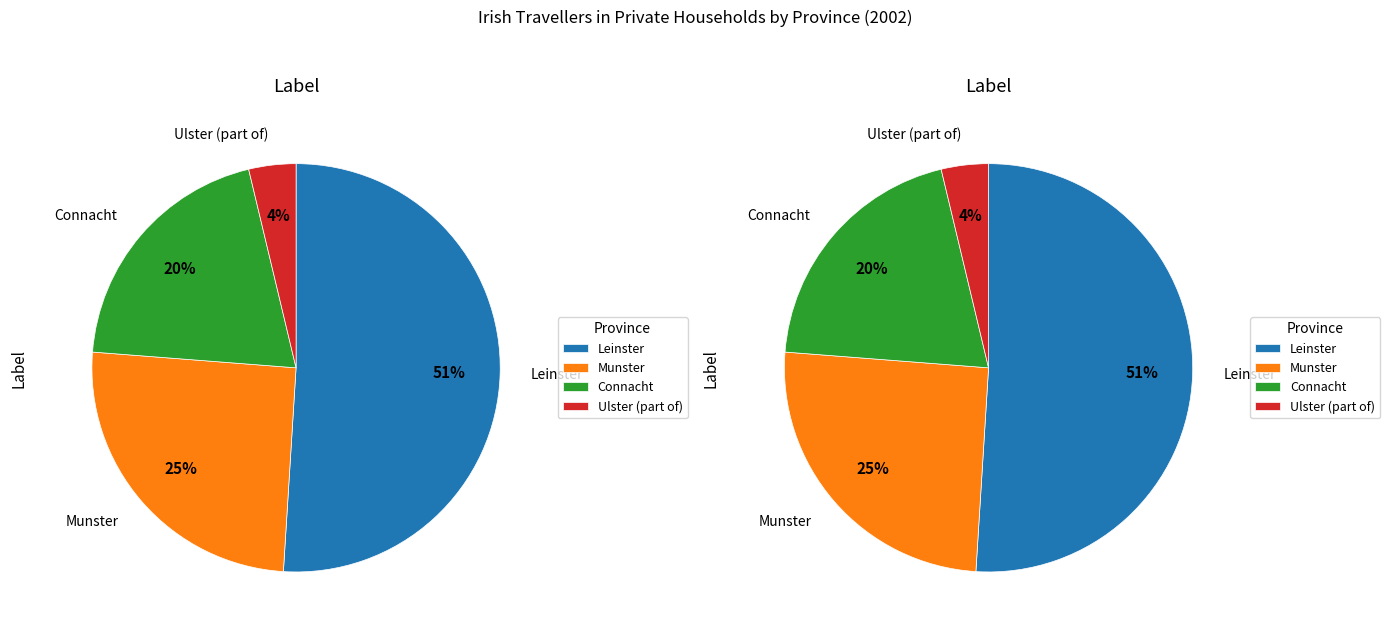

What percentage is the Ulster (part of) slice, to the nearest percent?

4%